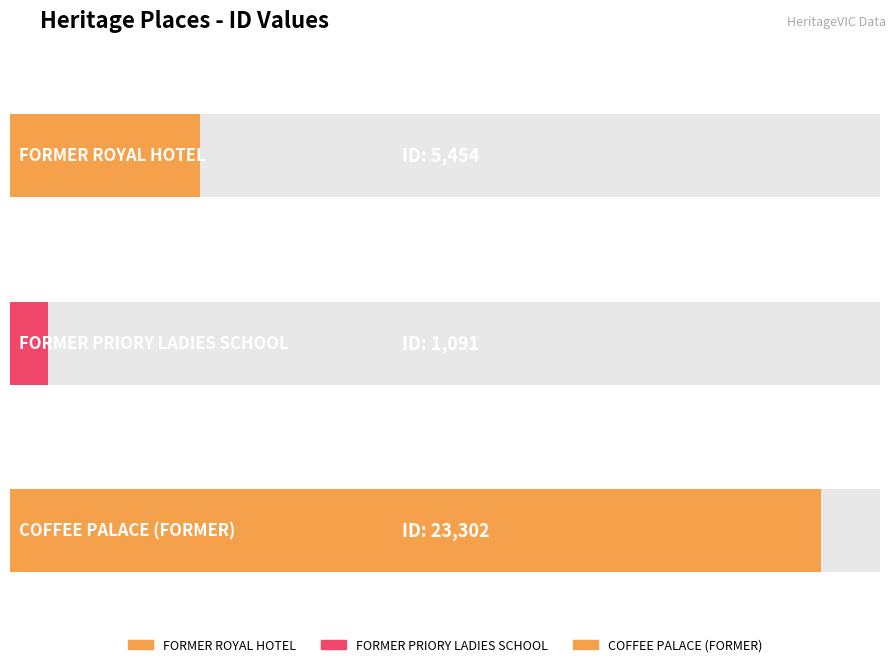

Approximately how many times larger is the value at FORMER ROYAL HOTEL compared to FORMER PRIORY LADIES SCHOOL?

5.0